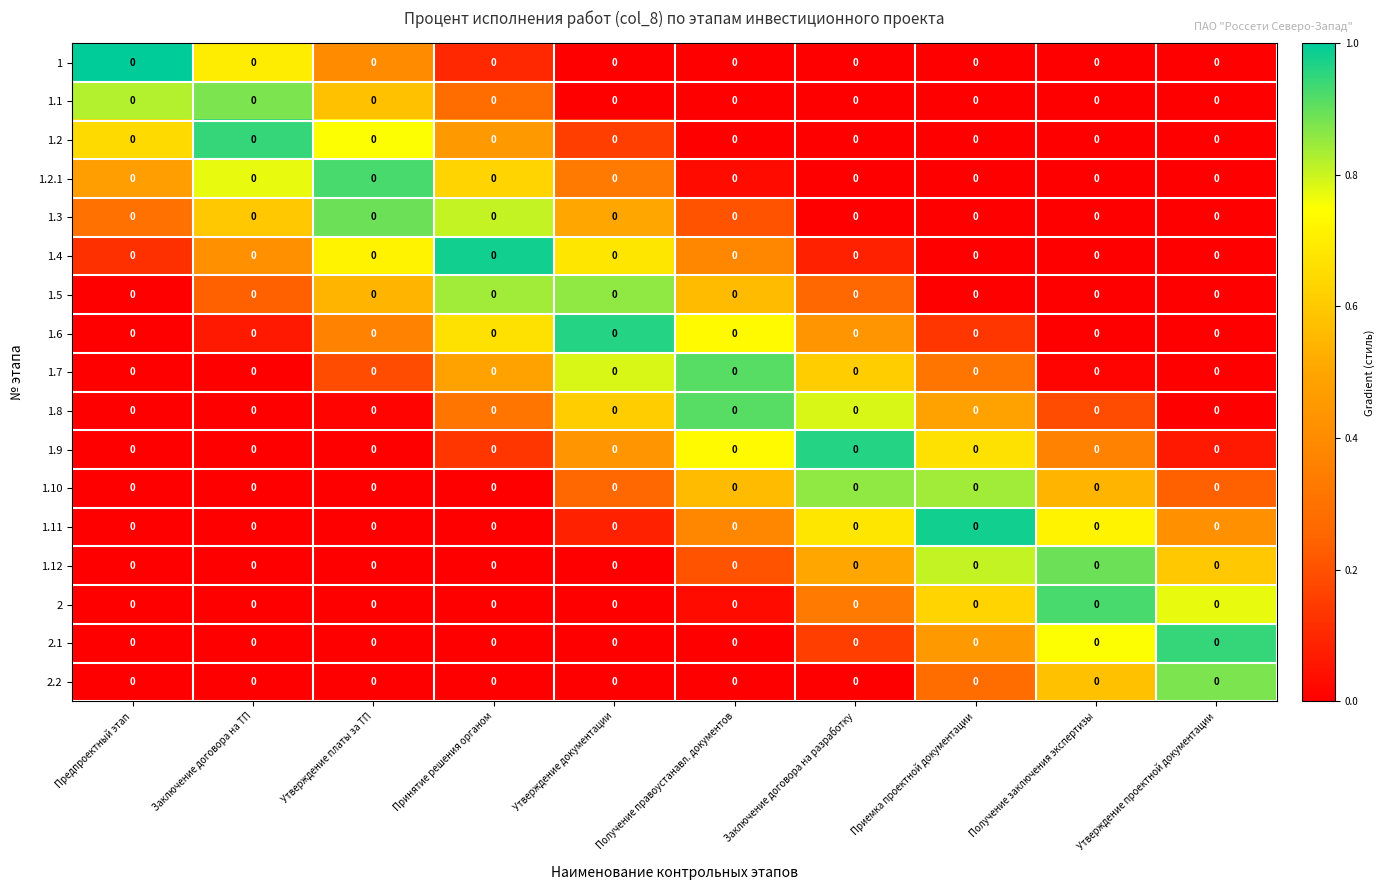

How many categories are shown in the chart?

10